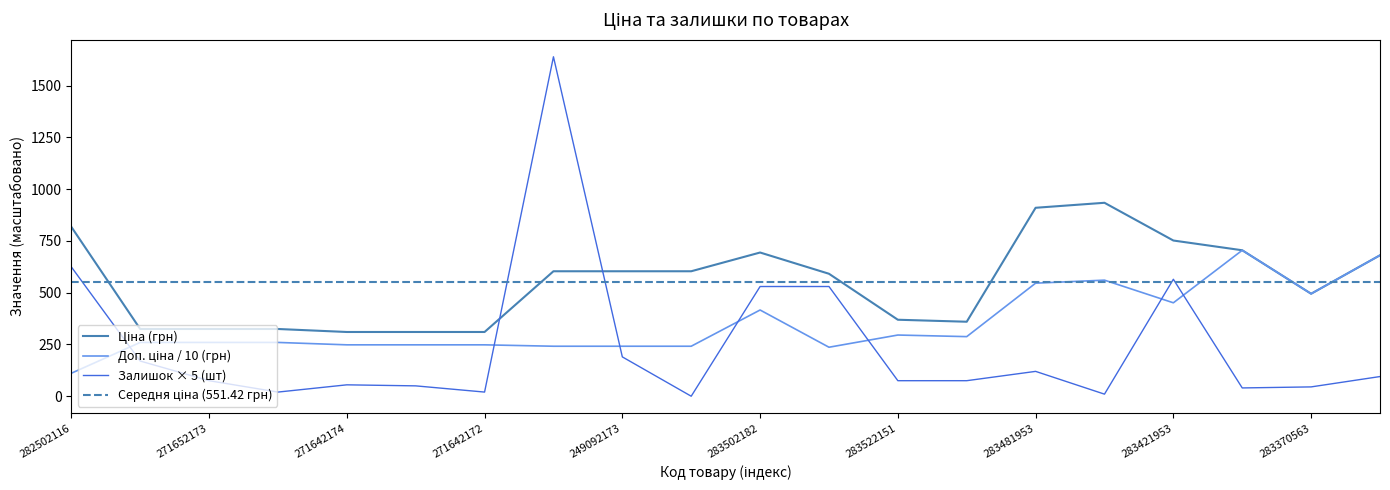

Is this an area chart (filled region under the line)?

No